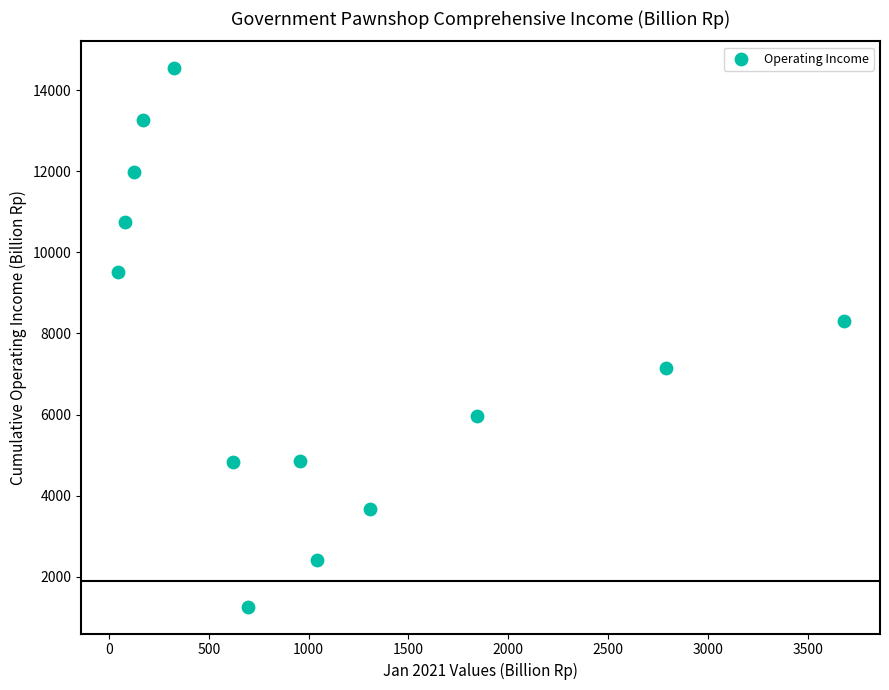

What is the range of Y values (max minus min)?

13278.0